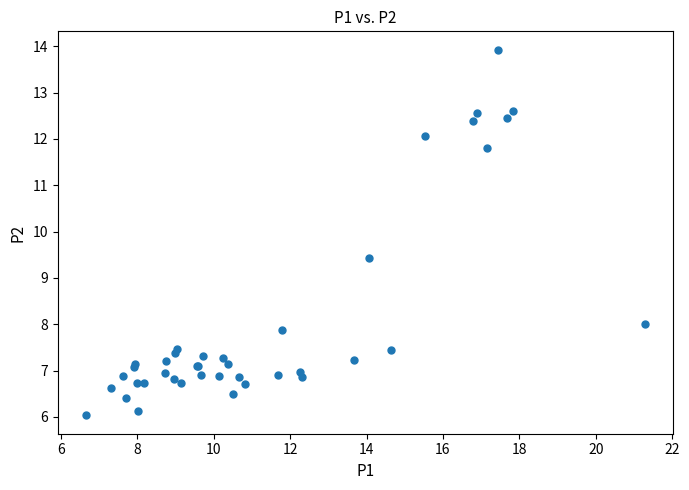

What Y value in the scatter plot is closest to 9?

9.4